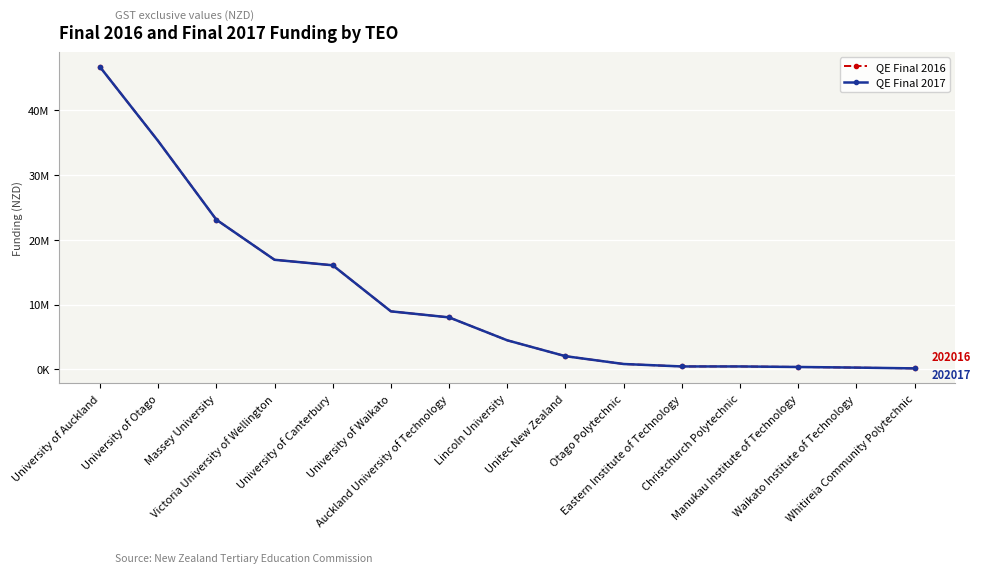

What is the greatest value displayed?

46697968.9